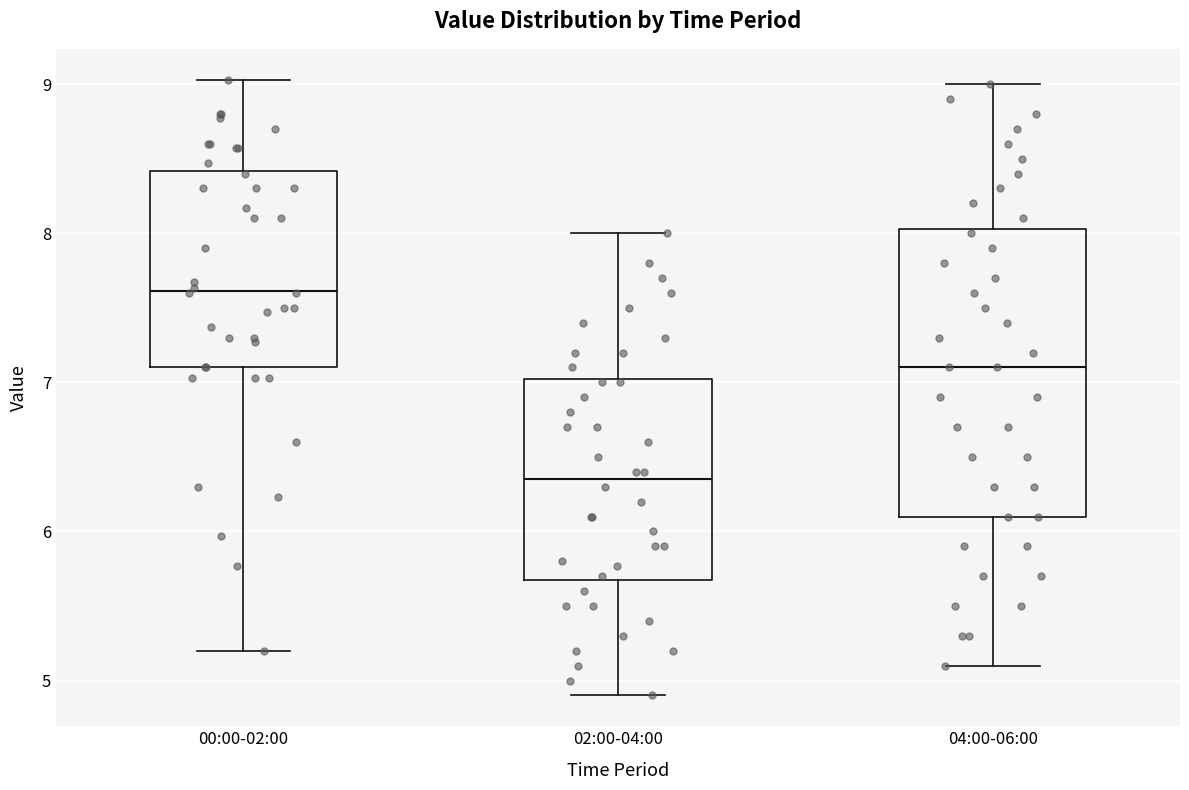

Which box has the highest median line?

00:00-02:00